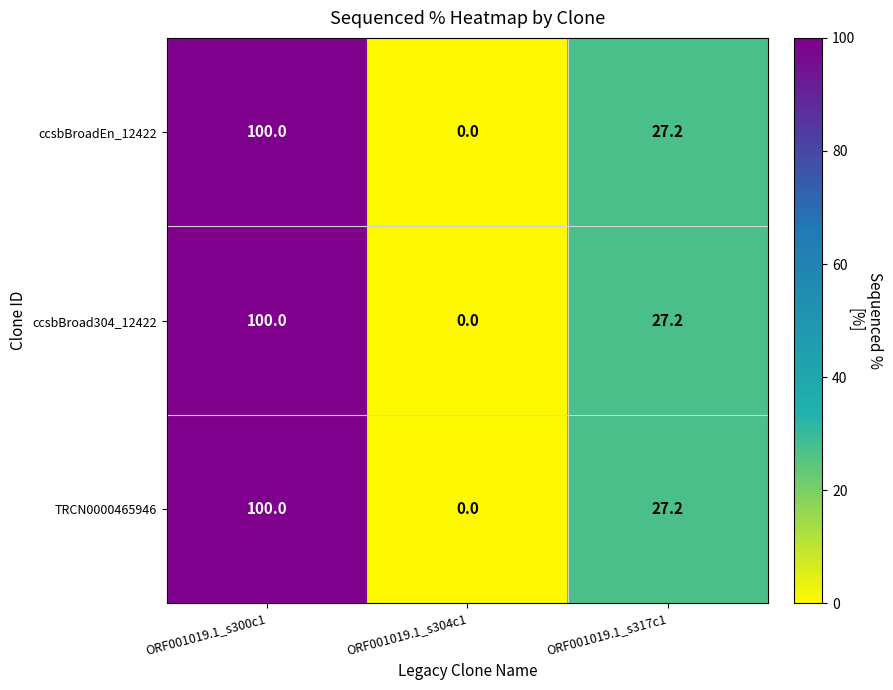

How many positive values does the ccsbBroadEn_12422 series have?

2